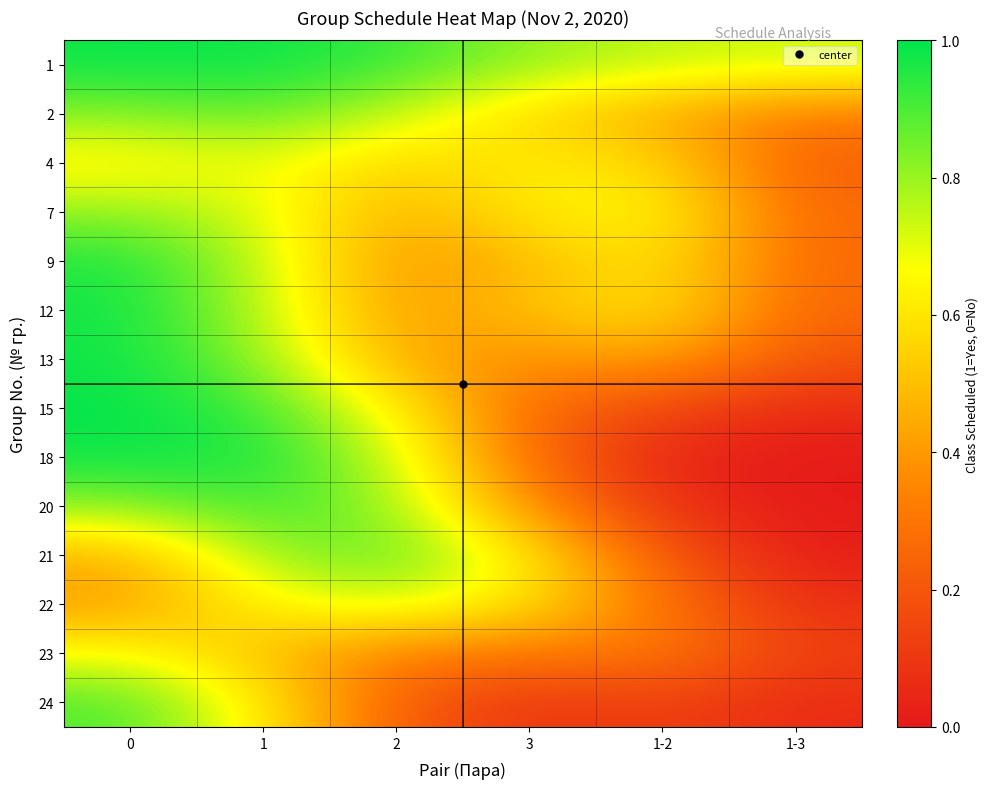

At 3, list the series in order from smallest to largest.

24, 15, 18, 23, 13, 20, 9, 12, 2, 22, 21, 7, 4, 1